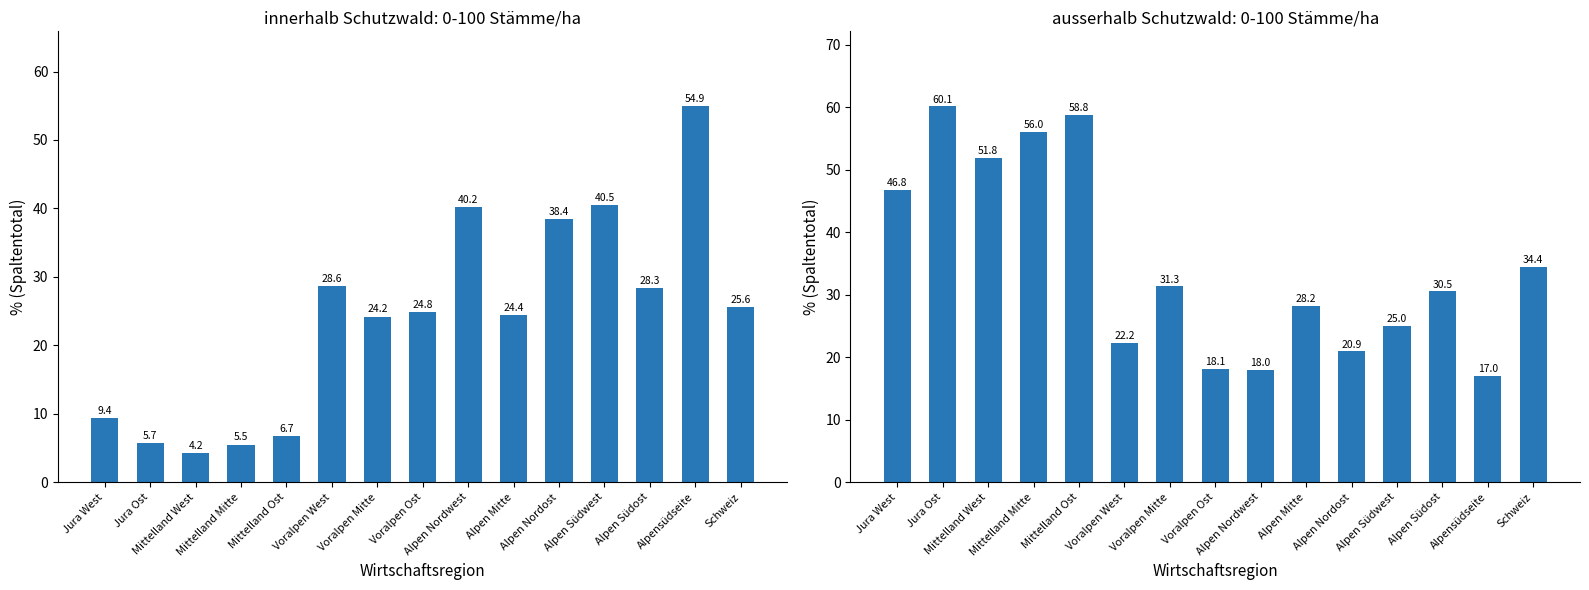

The ausserhalb 0-100 Stämme/ha series shows 28.2 at Alpen Mitte. True or false?

True